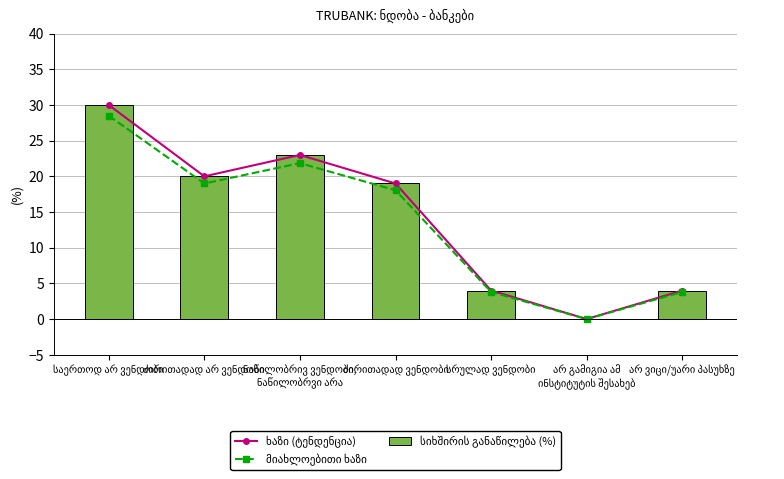

What is the difference between the მიახლოებითი ხაზი values at არ გამიგია ამ
ინსტიტუტის შესახებ and ნაწილობრივ ვენდობი,
ნაწილობრვი არა?

21.8